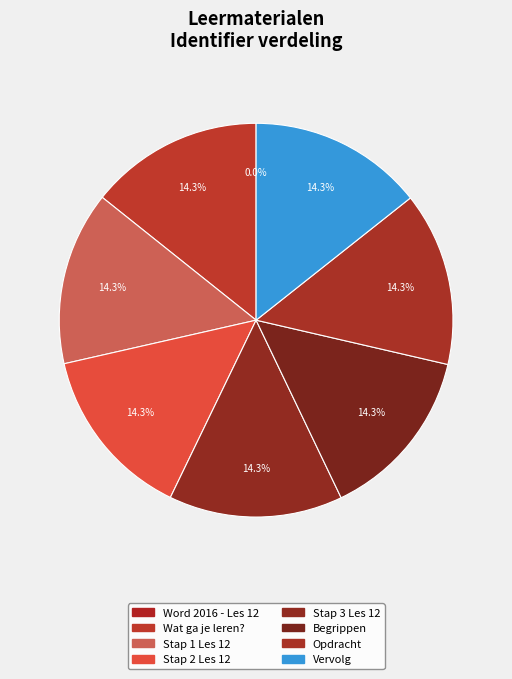

Rank the categories by value from lowest to highest.

Word 2016 - Les 12, Wat ga je leren?, Stap 1 Les 12, Stap 2 Les 12, Stap 3 Les 12, Begrippen, Opdracht, Vervolg